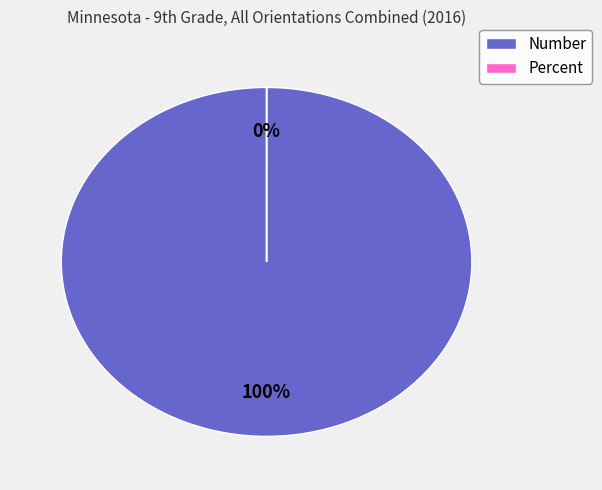

Is the sum of Number and Percent greater than half?

Yes